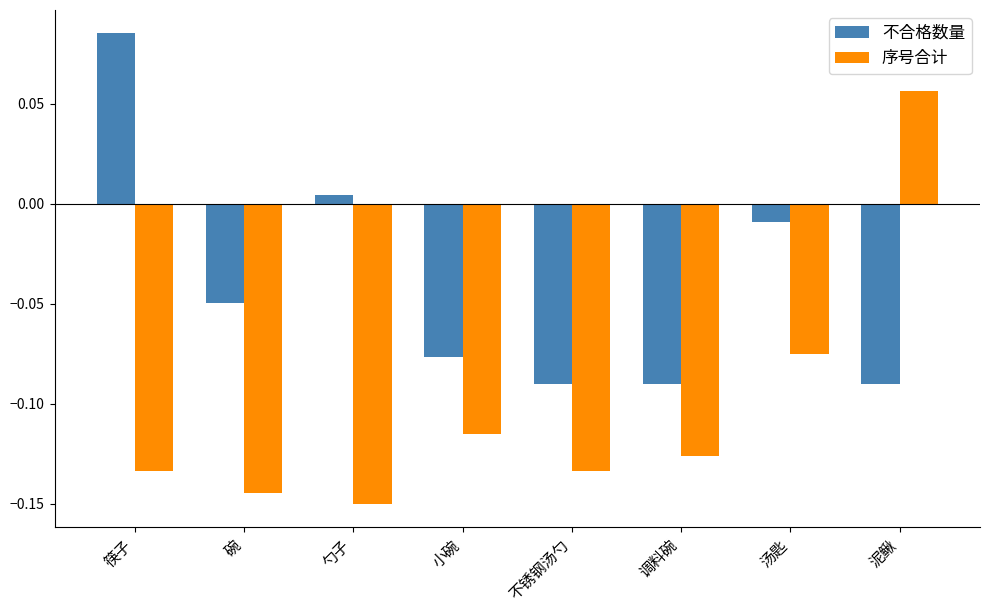

List the series in order of their peak value, highest first.

不合格数量, 序号合计